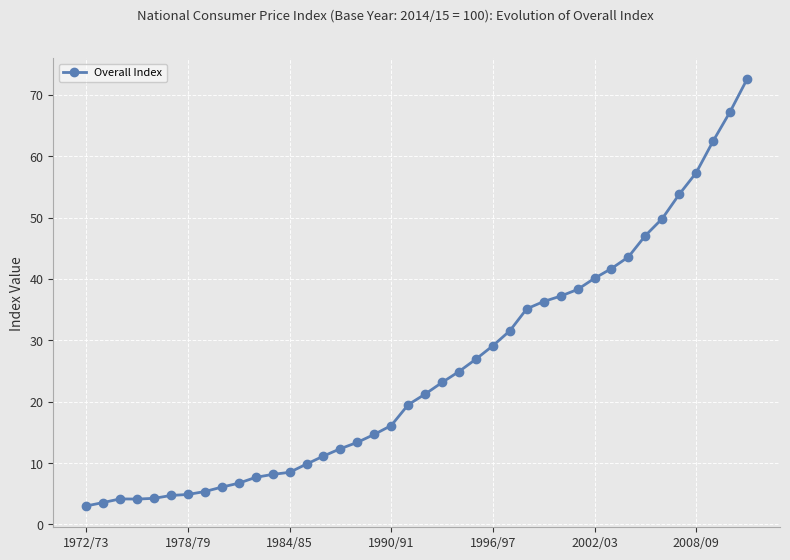

What is the value of the 1st point from the left?

3.0